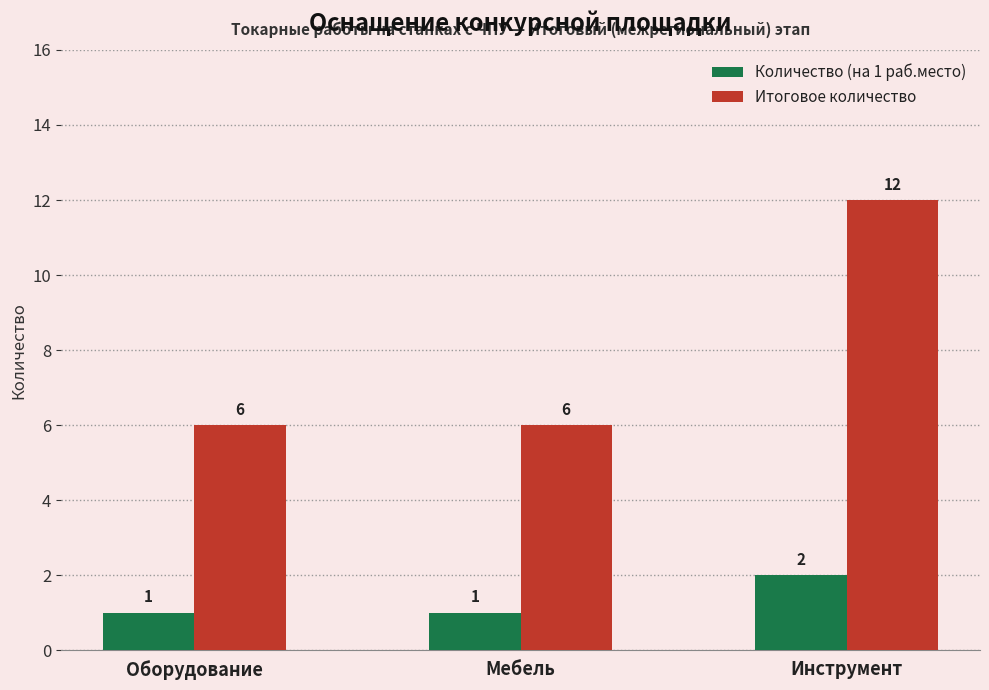

At how many categories does at least one series exceed 4?

3